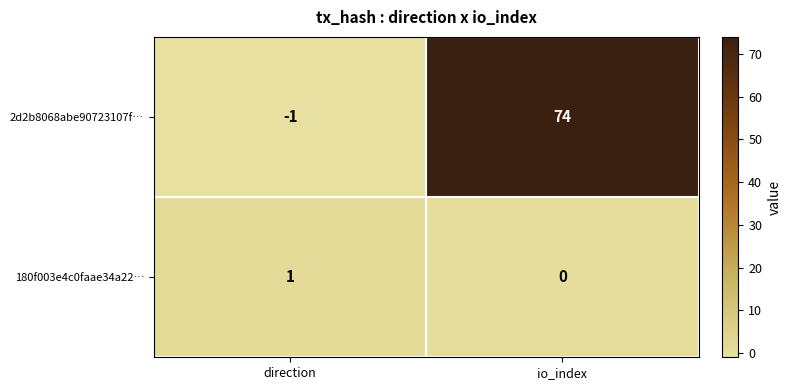

Between direction and io_index, which series saw the biggest shift?

2d2b8068abe90723107f…